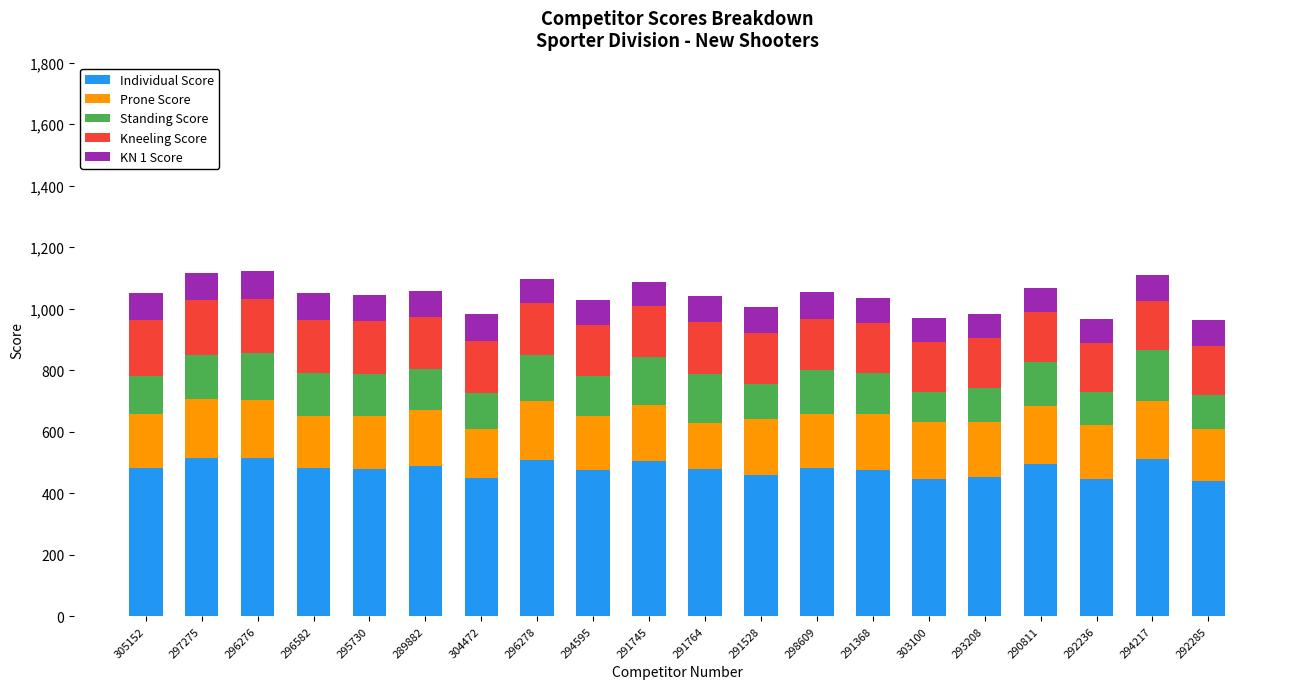

What is the maximum value for Individual Score?

515